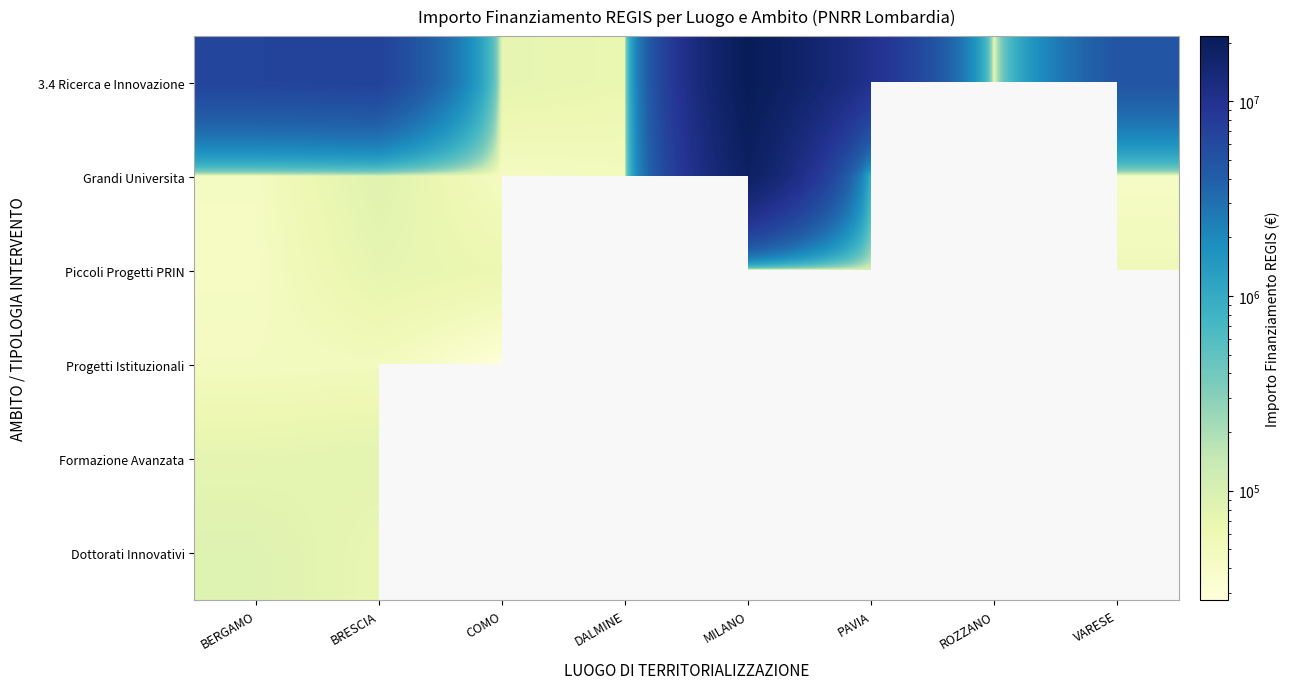

The value of Progetti Istituzionali at BRESCIA is 48776.3. True or false?

True